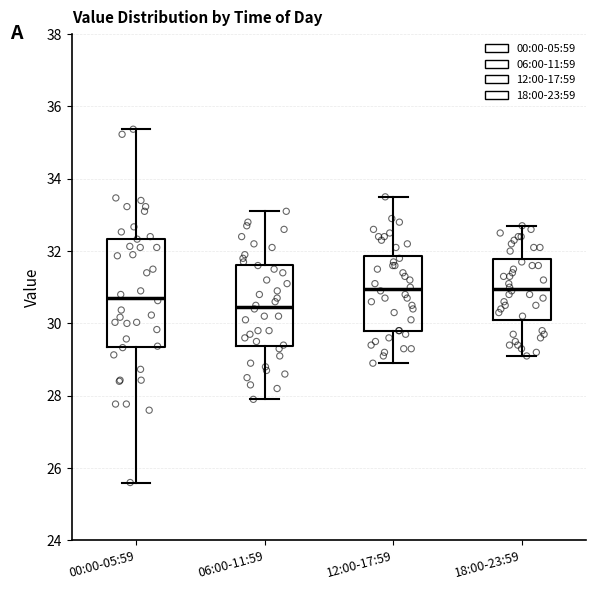

Comparing the boxes themselves (not the whiskers), which one is the tallest?

00:00-05:59